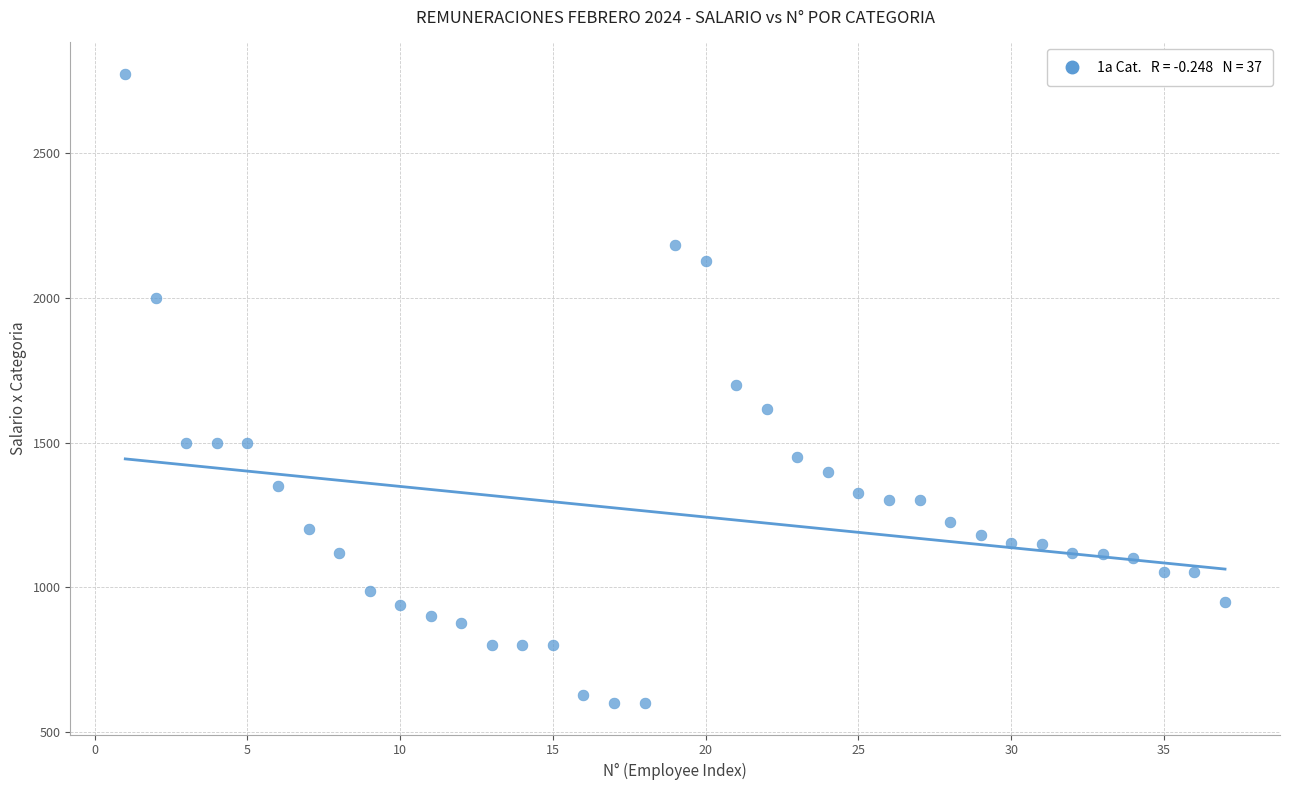

What is the range of Y values (max minus min)?

2173.7